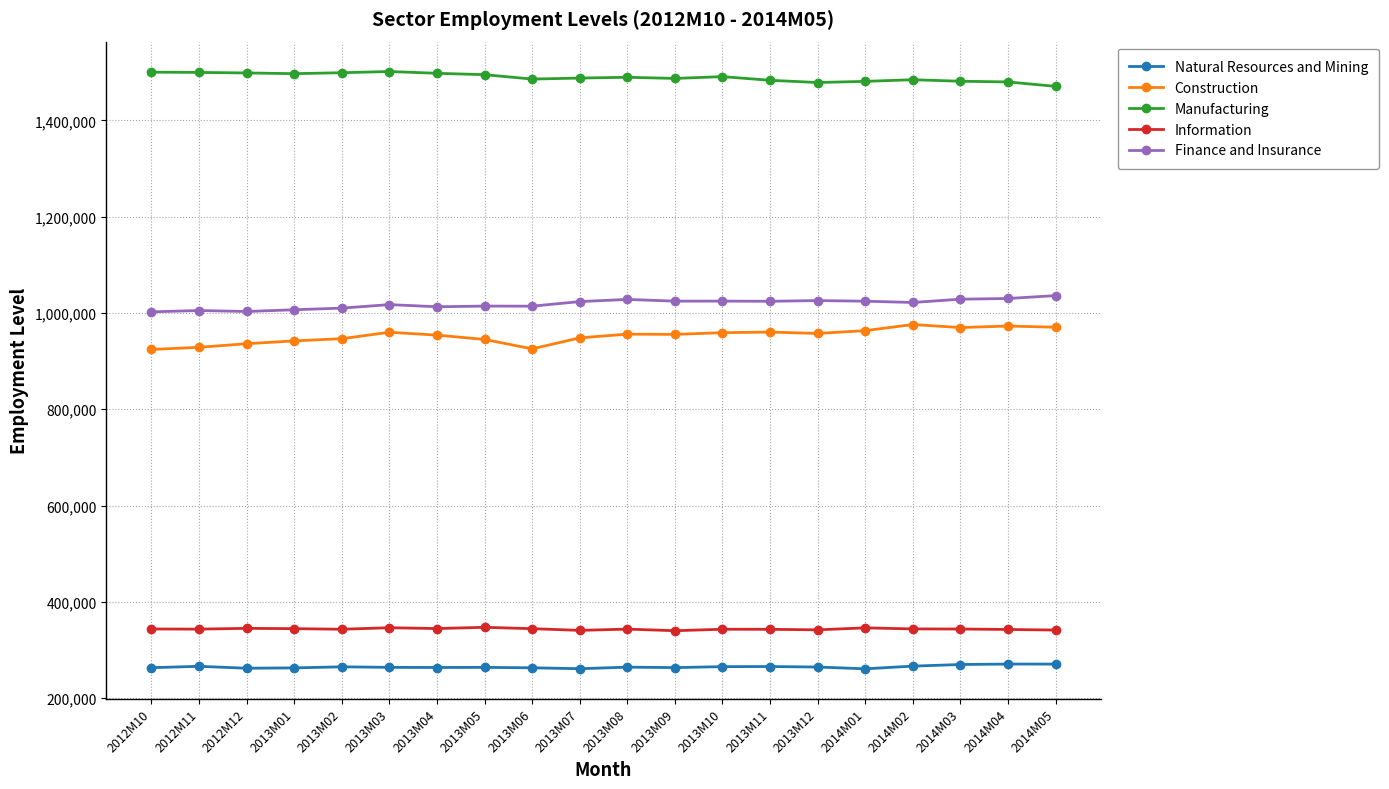

True or false: Manufacturing and Construction cross at least once.

False